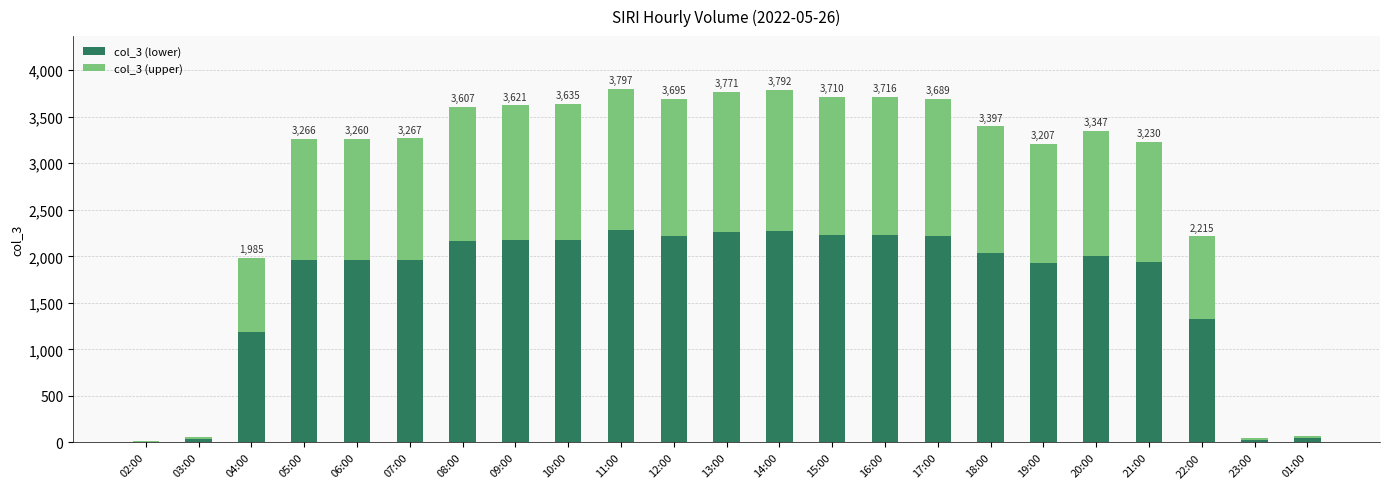

The value of col_3 (lower) at 16:00 is 2229.6. True or false?

True